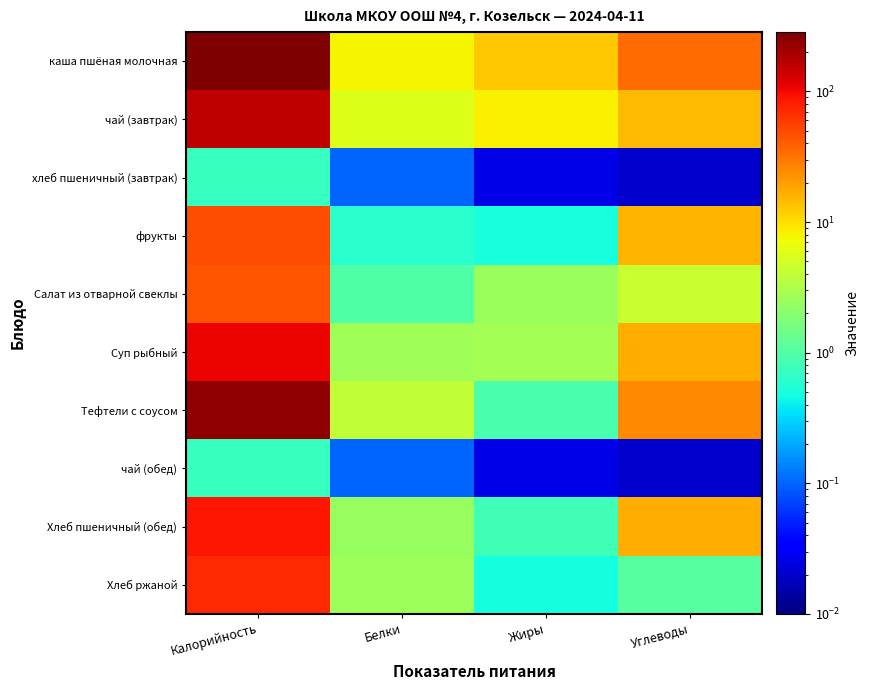

Which series has the largest total across all categories?

каша пшёная молочная